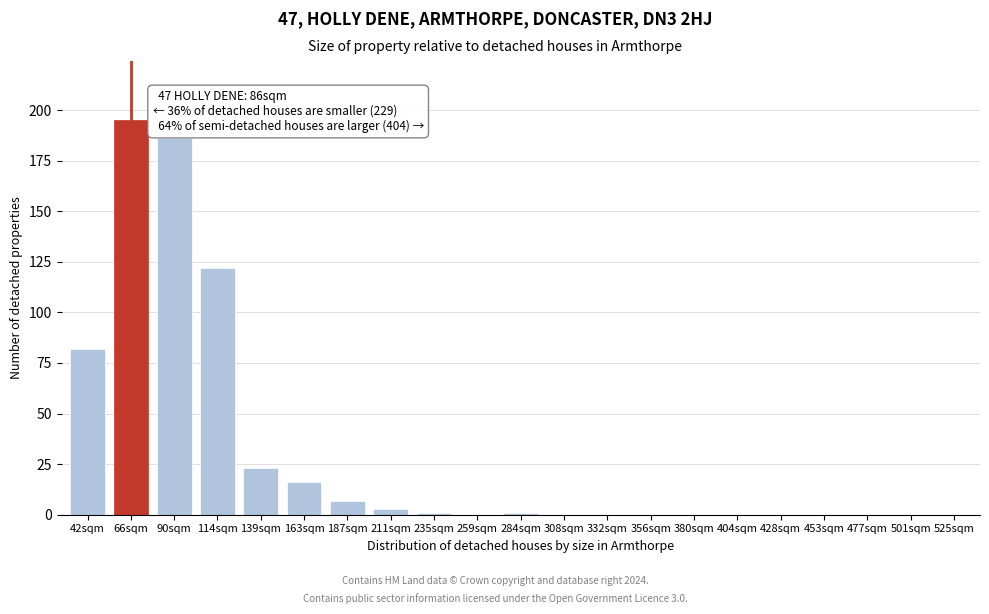

Reading left to right, list all the values displayed in this chart.

42sqm=82	66sqm=195	90sqm=186	114sqm=122	139sqm=23	163sqm=16	187sqm=7	211sqm=3	235sqm=1	259sqm=0	284sqm=1	308sqm=0	332sqm=0	356sqm=0	380sqm=0	404sqm=0	428sqm=0	453sqm=0	477sqm=0	501sqm=0	525sqm=0